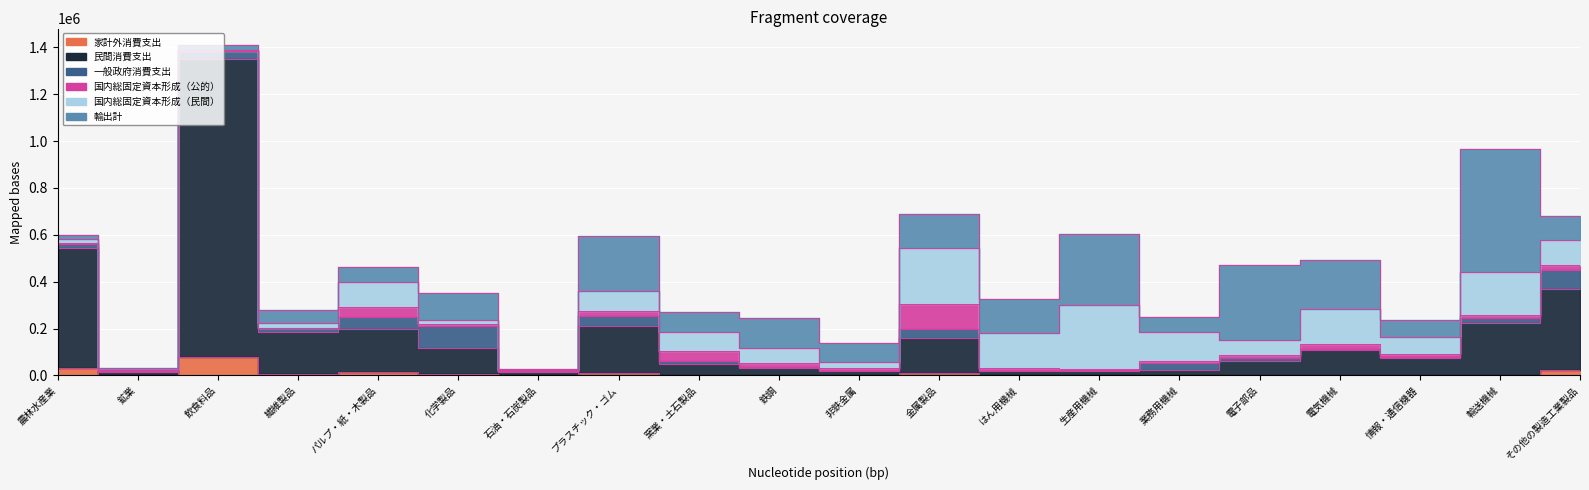

How many lines are shown in the chart?

6